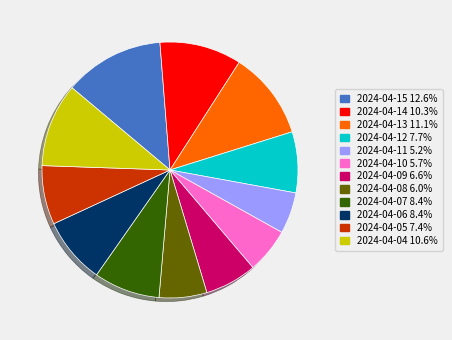

Which has a higher value, 2024-04-04 or 2024-04-12?

2024-04-04